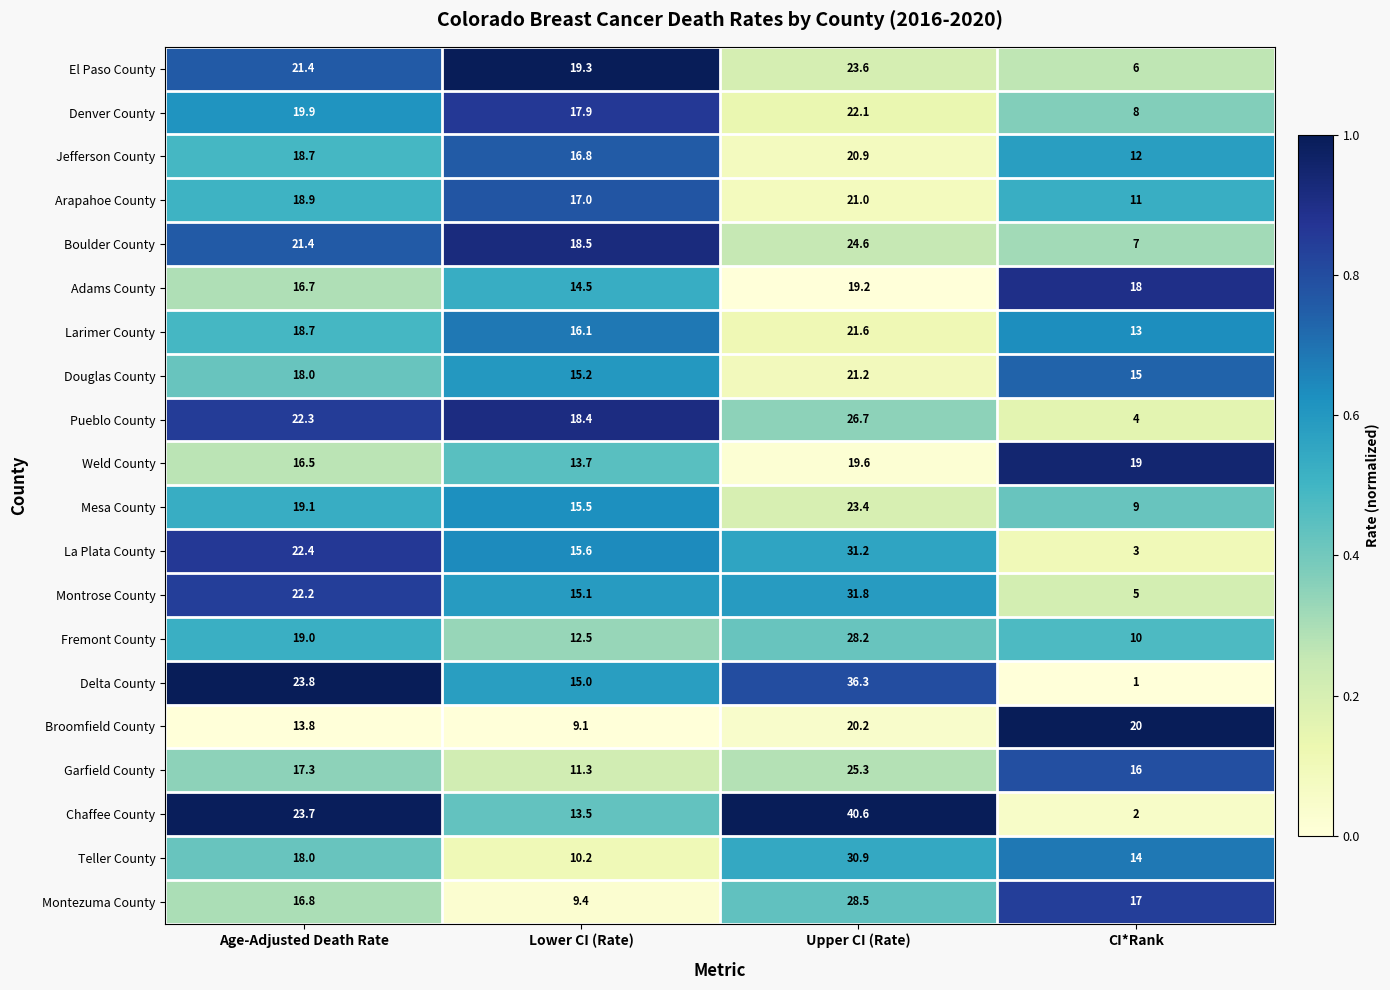

What is the sum of all Chaffee County values?

79.8